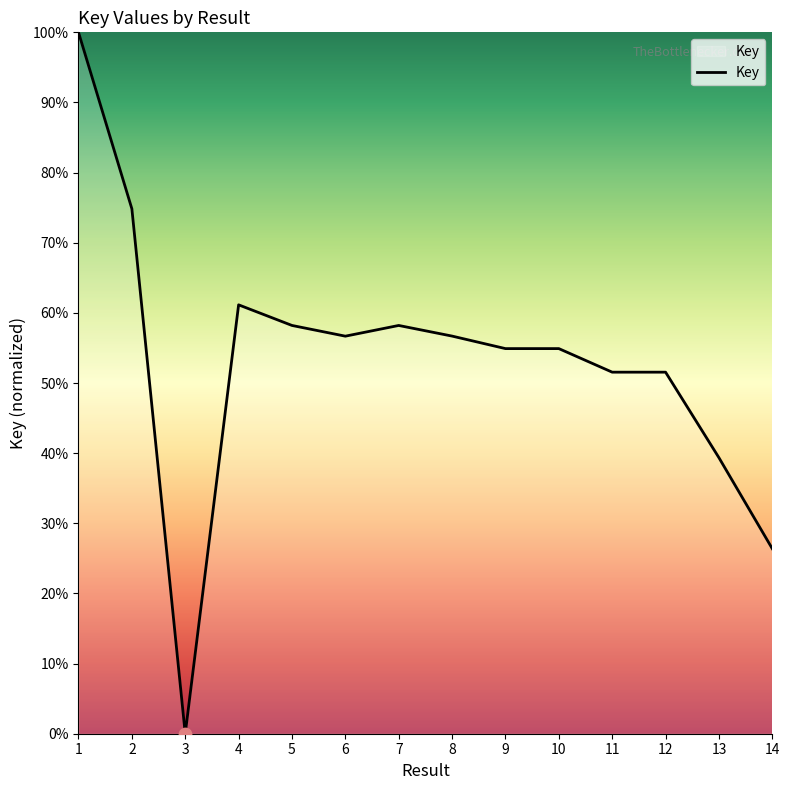

What is the ratio of the value at 5 to the value at 11?

1.1